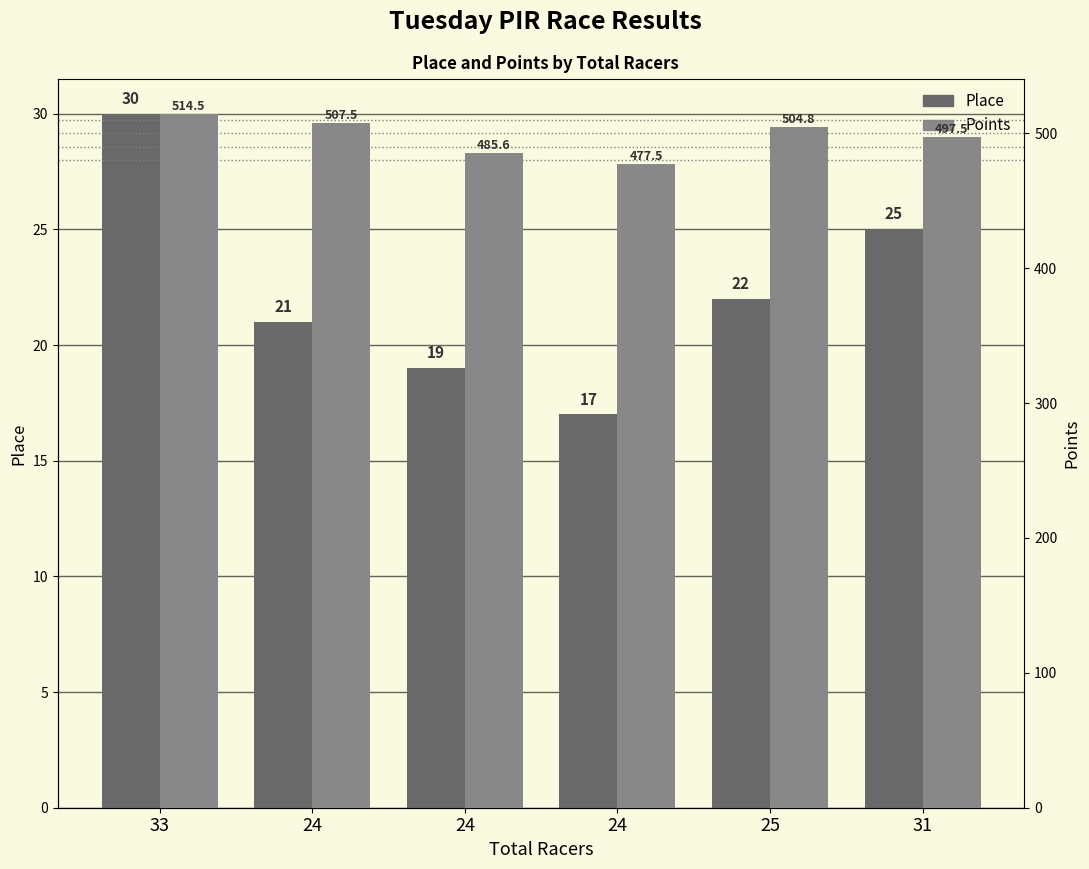

True or false: Place has a value of 30.0 at 33.

True